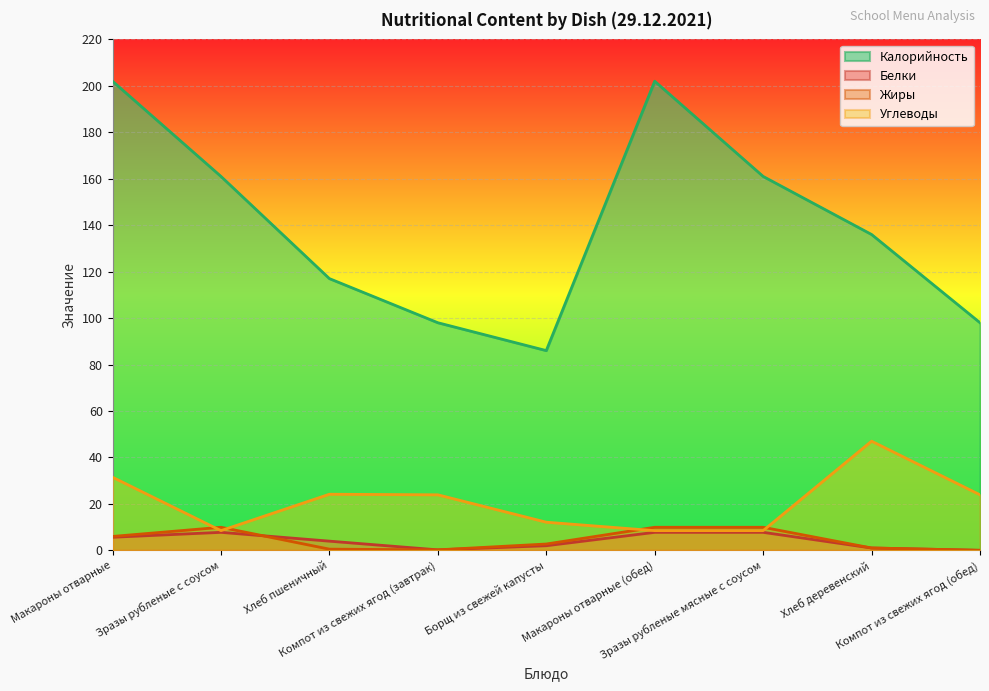

Reading left to right, what are all the values shown in this chart?

Калорийность: 202.0	161.0	117.0	98.0	86.0	202.0	161.0	136.0	98.0
Белки: 5.6	7.7	4.0	0.2	2.0	7.7	7.7	1.0	0.0
Жиры: 6.0	9.9	0.5	0.2	2.7	9.9	9.9	1.0	0.0
Углеводы: 31.5	8.5	24.1	23.9	12.1	8.5	8.5	47.0	23.9